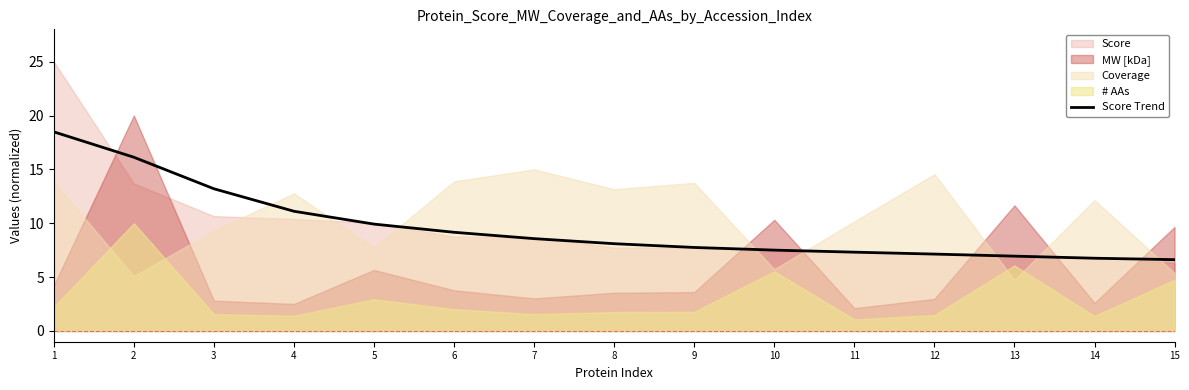

Is it true that the value at 3 is 13.2?

True